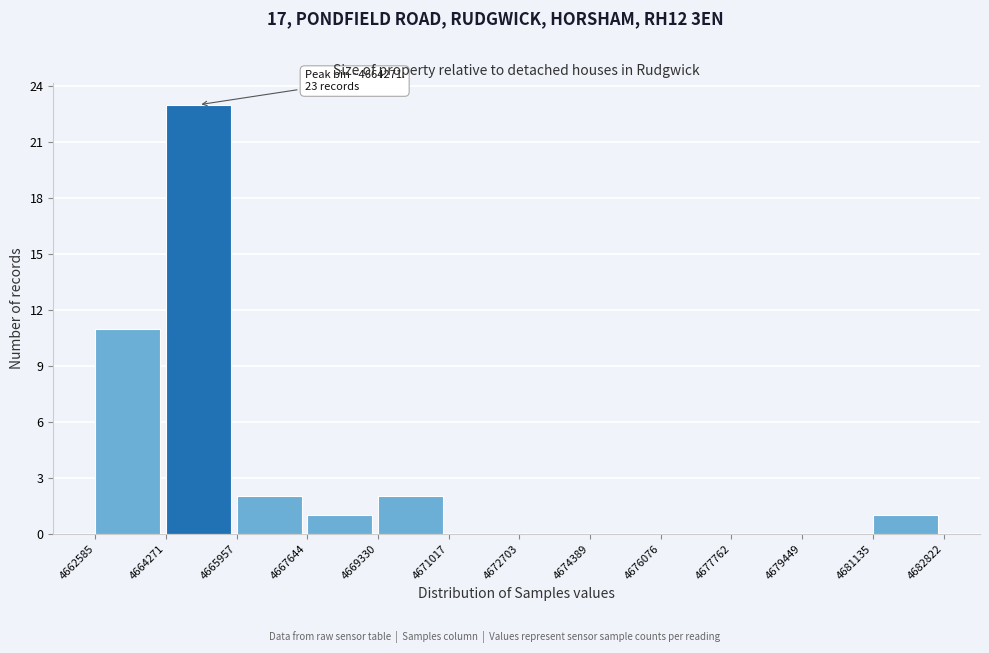

Over which range of the x-axis is the bar tallest?

4664271 to 4665957